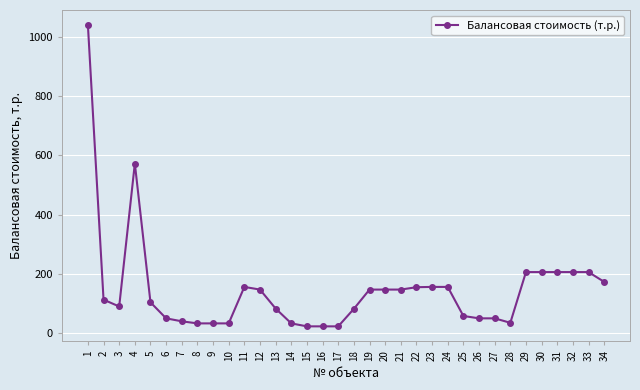

Is it true that the value at 7 is 40?

True